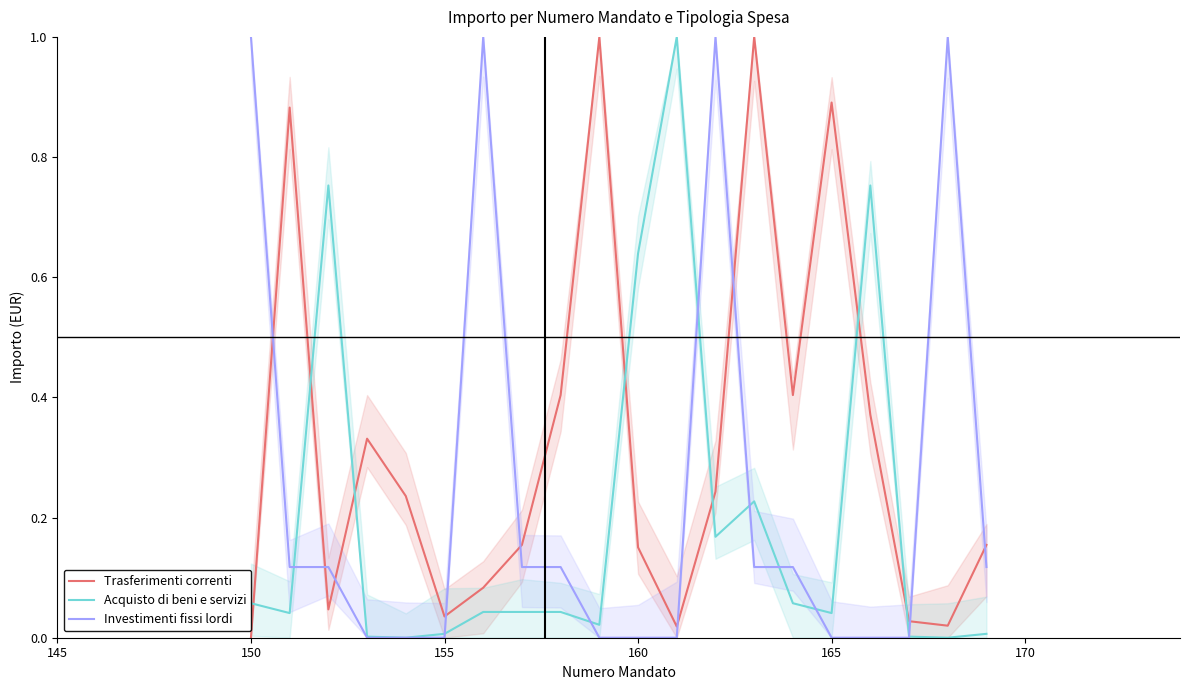

What is the sum of the Investimenti fissi lordi values at 12 and 13?

1.1